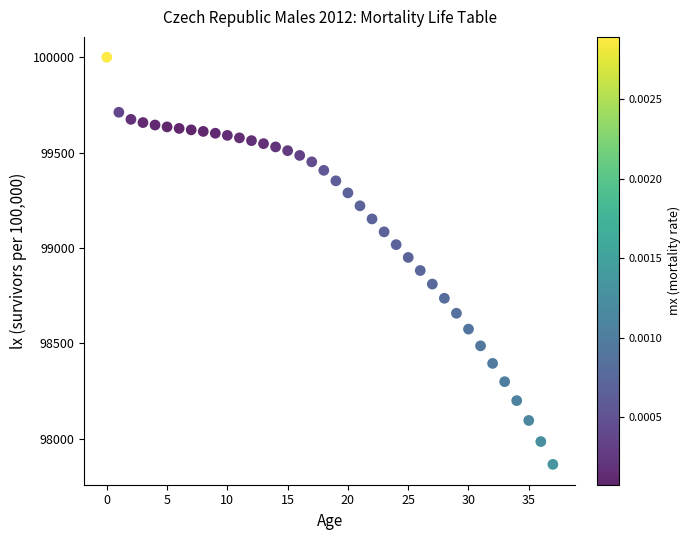

What is the range of Y values (max minus min)?

2133.6